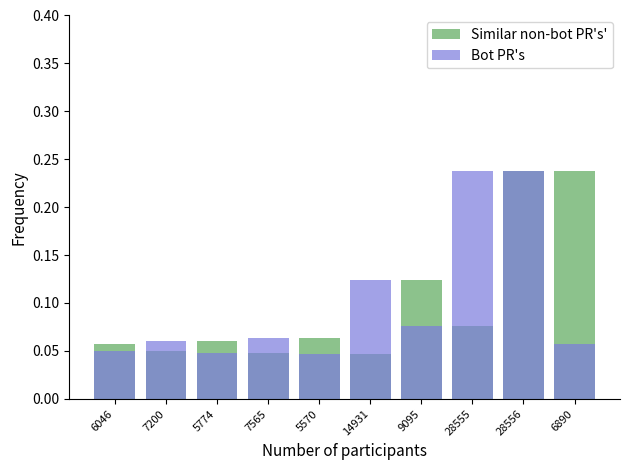

Which series has the widest spread of values?

Similar non-bot PR's'